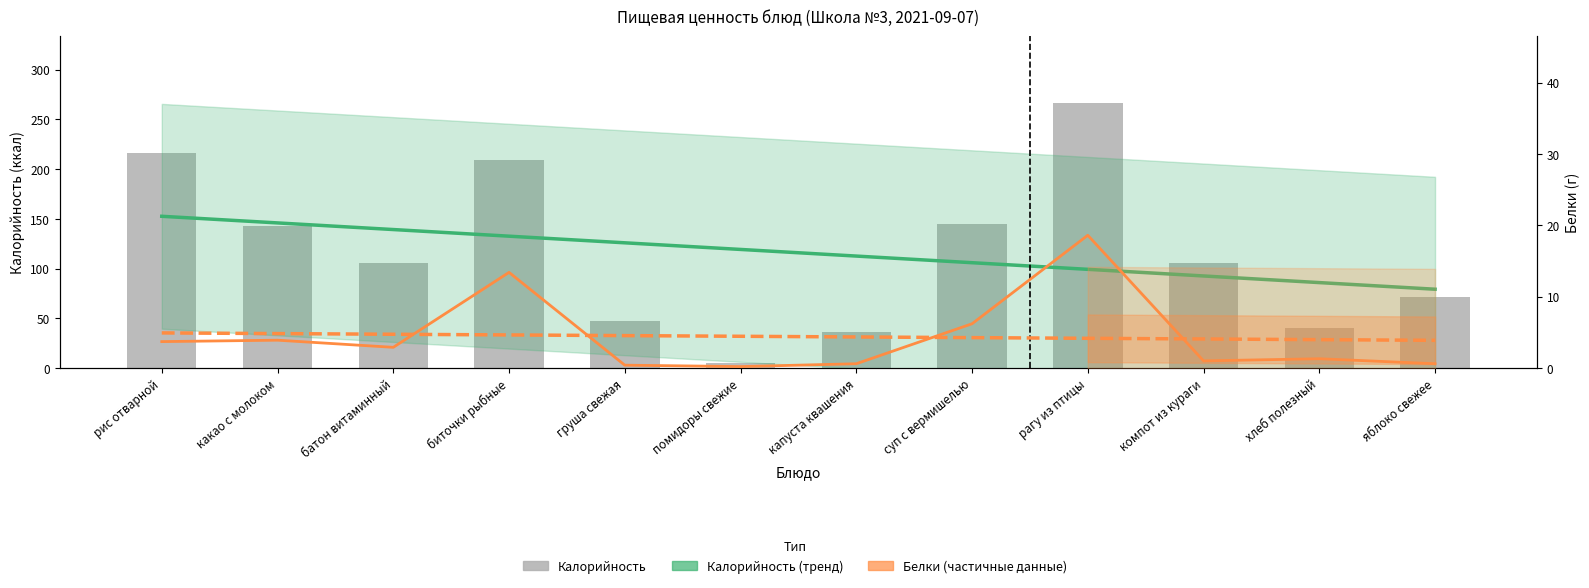

Which series has the largest total across all categories?

Калорийность